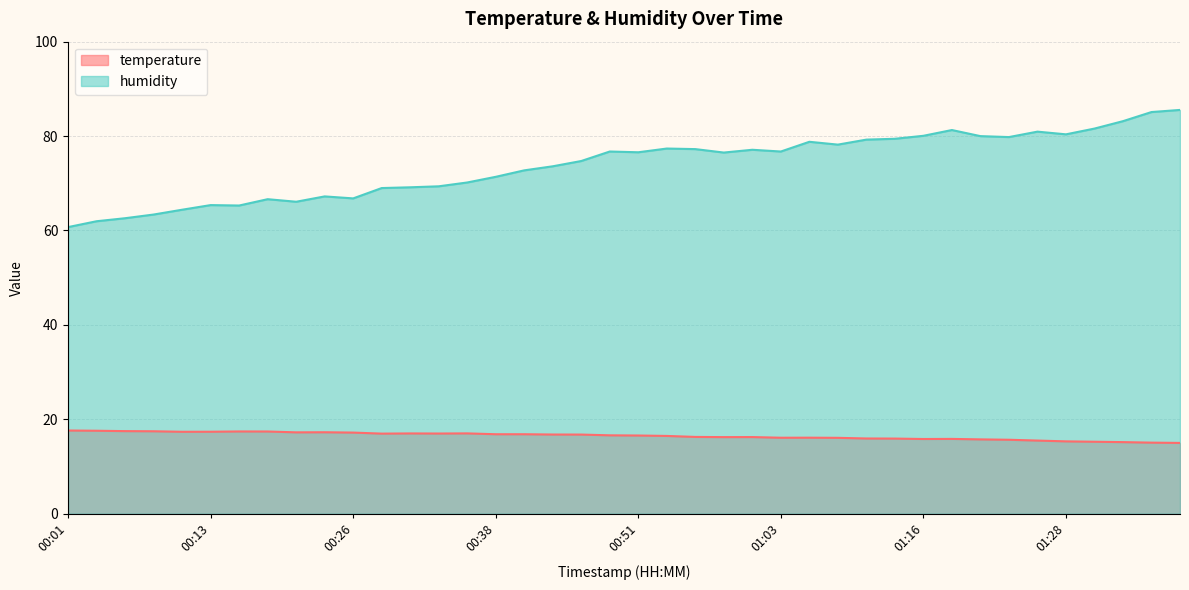

Between 00:51 and 01:18, which is larger?

00:51